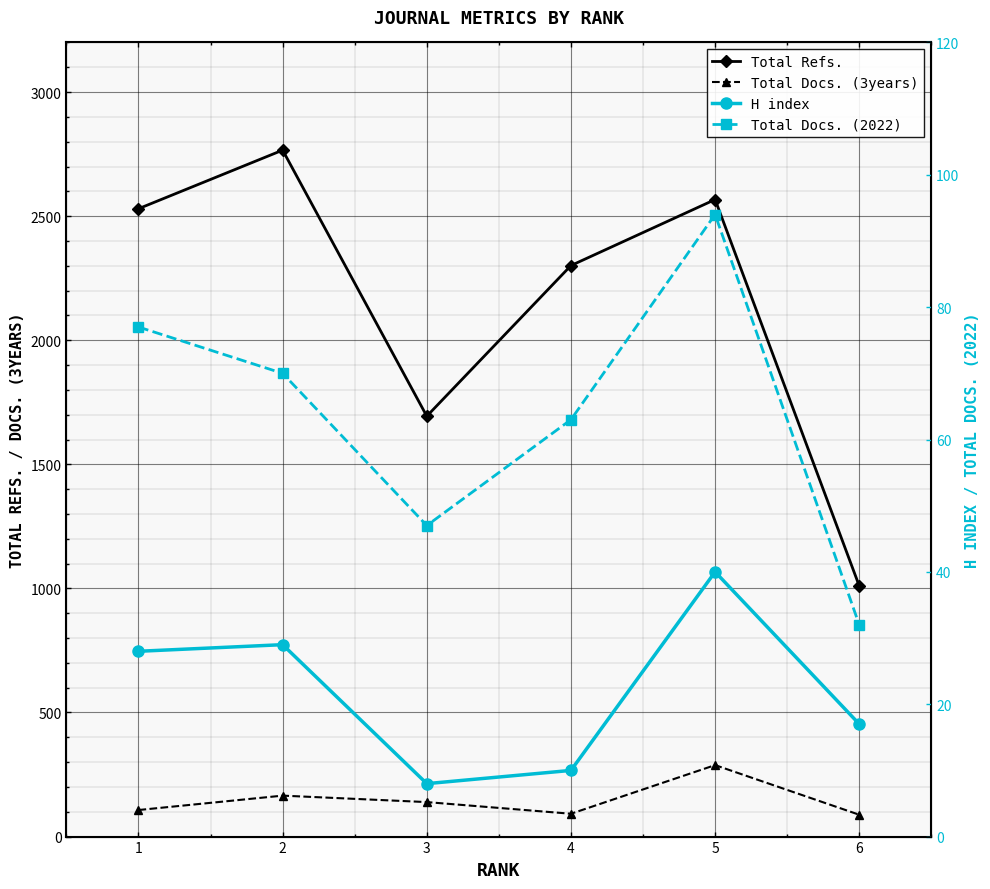

Rank the categories by H index value from highest to lowest.

5, 2, 1, 6, 4, 3